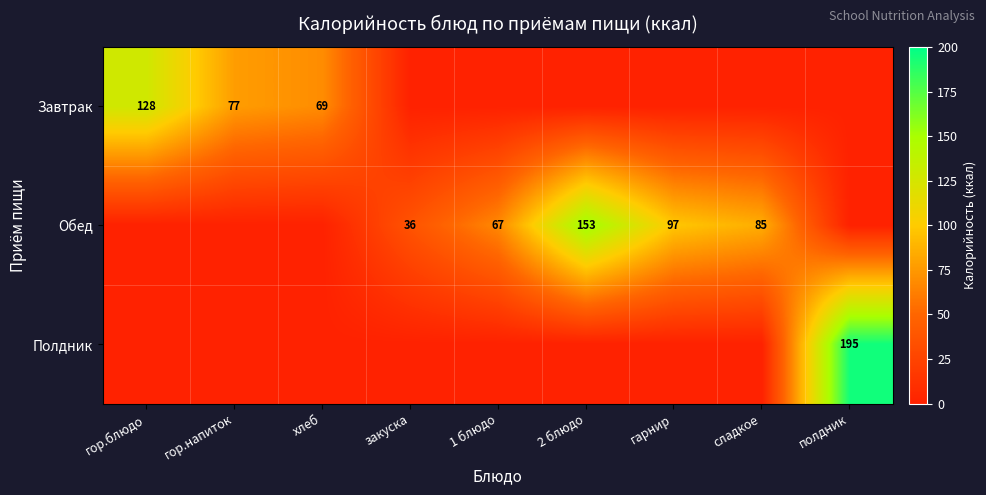

The value of Обед at гарнир is 97. True or false?

True